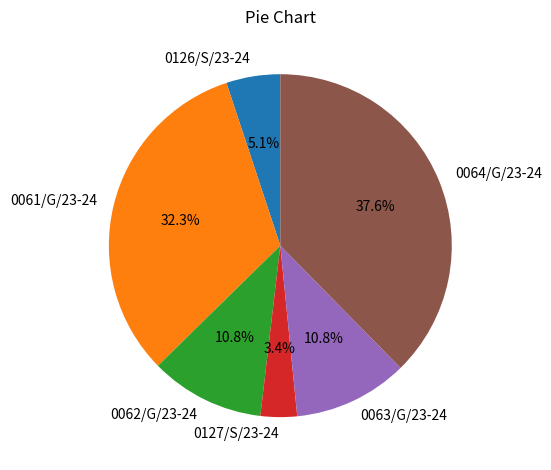

To the nearest percent, what is the combined percentage of 0126/S/23-24 and 0061/G/23-24?

37%